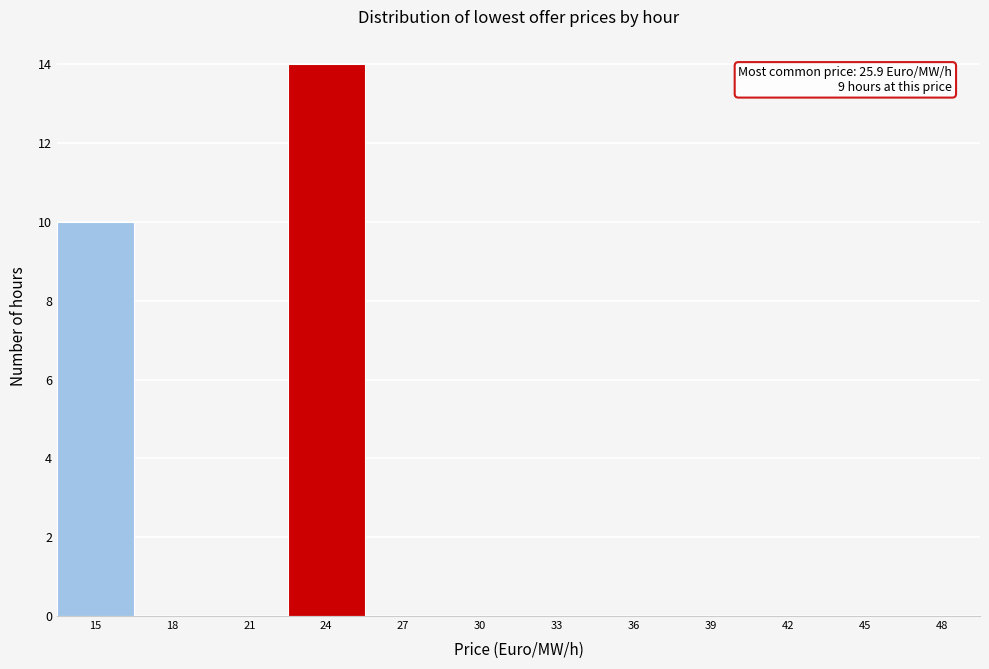

Reading left to right, what are all the values shown in this chart?

15=10	18=0	21=0	24=14	27=0	30=0	33=0	36=0	39=0	42=0	45=0	48=0